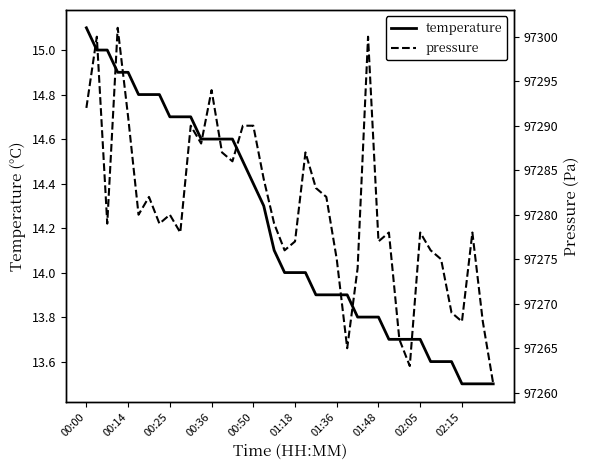

Is the value of temperature at 02:15 greater than the value of pressure at 21?

No